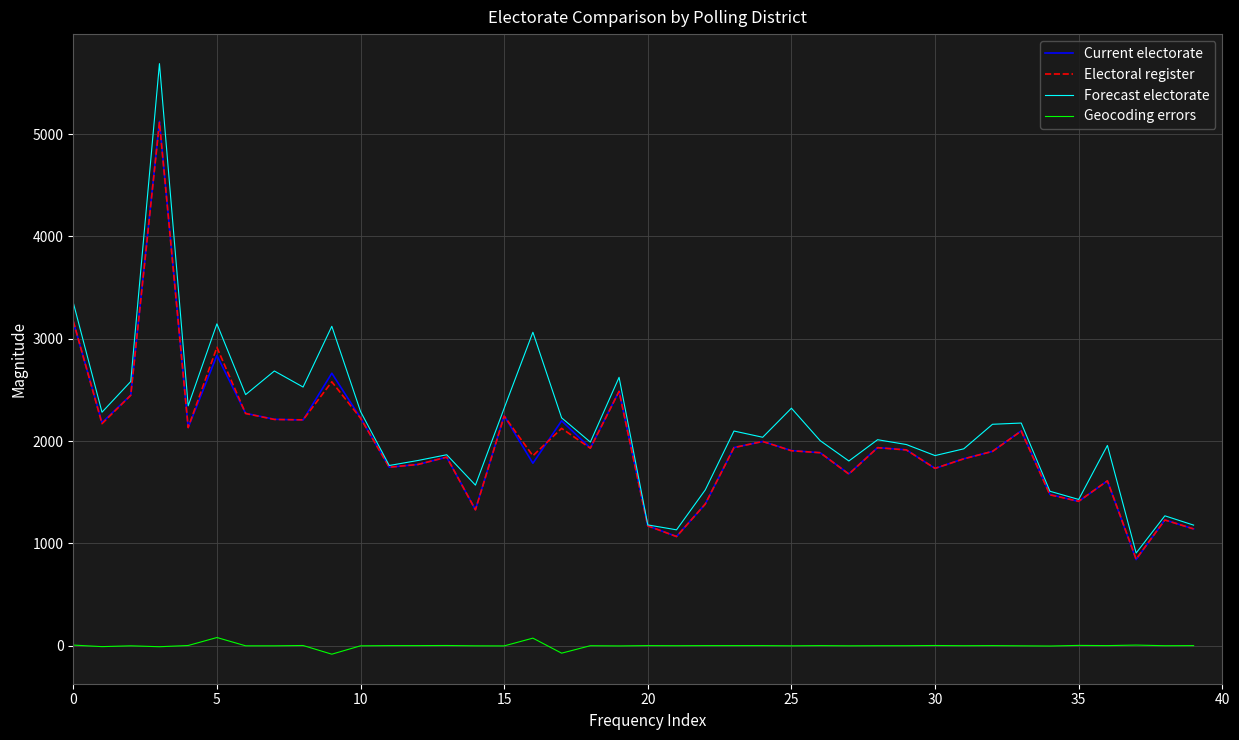

True or false: Electoral register and Geocoding errors intersect in this chart.

False